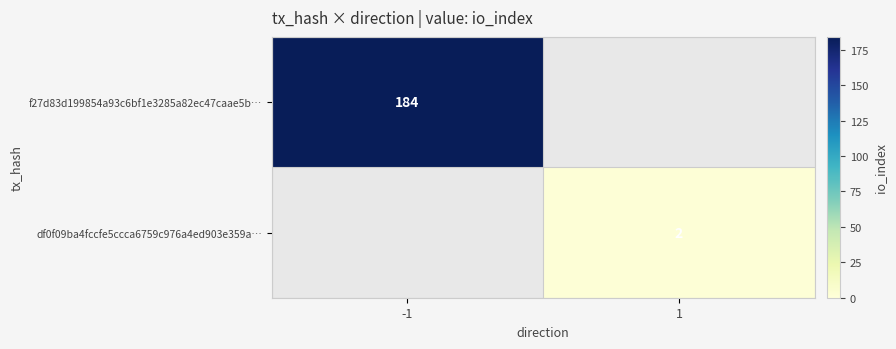

What is the smallest value displayed?

2.0